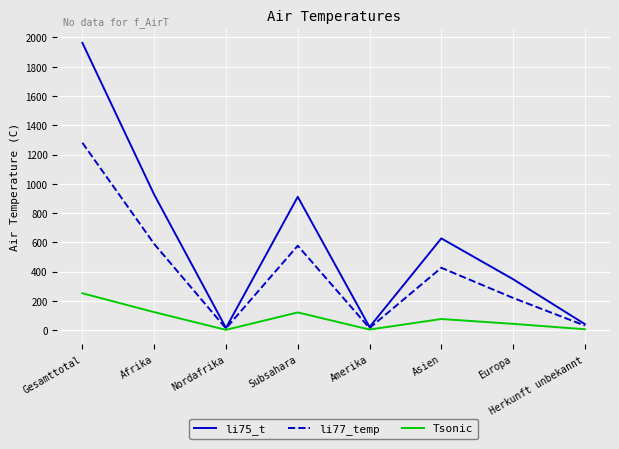

Does the chart have visible grid lines?

Yes